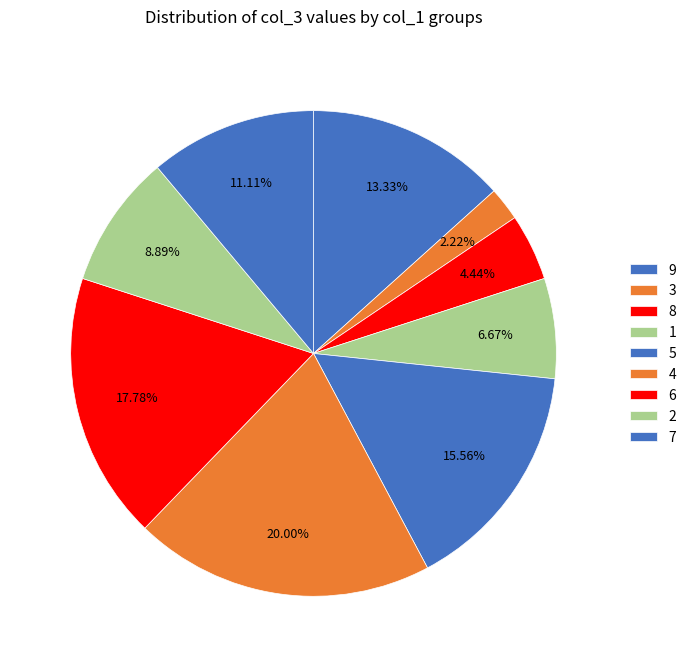

Is 2 the majority of the pie?

No